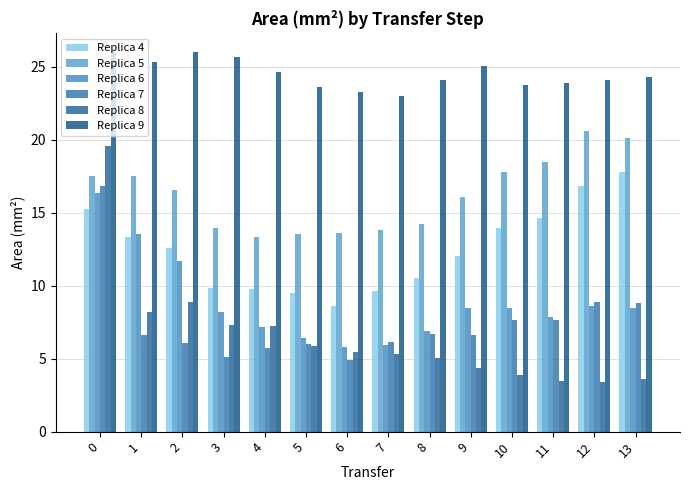

Reading right to left, what are all the values shown in this chart?

Replica 4: 17.8	16.8	14.6	13.9	12.0	10.5	9.6	8.6	9.5	9.7	9.9	12.6	13.3	15.2
Replica 5: 20.1	20.6	18.5	17.8	16.1	14.2	13.8	13.6	13.5	13.4	14.0	16.6	17.5	17.5
Replica 6: 8.5	8.6	7.8	8.5	8.5	6.9	5.9	5.8	6.4	7.2	8.2	11.7	13.5	16.3
Replica 7: 8.8	8.9	7.6	7.7	6.6	6.7	6.1	4.9	6.0	5.7	5.1	6.1	6.6	16.8
Replica 8: 3.6	3.4	3.5	3.9	4.4	5.0	5.4	5.4	5.9	7.2	7.3	8.9	8.2	19.6
Replica 9: 24.3	24.1	23.9	23.8	25.0	24.1	23.0	23.3	23.6	24.6	25.7	26.0	25.3	26.0